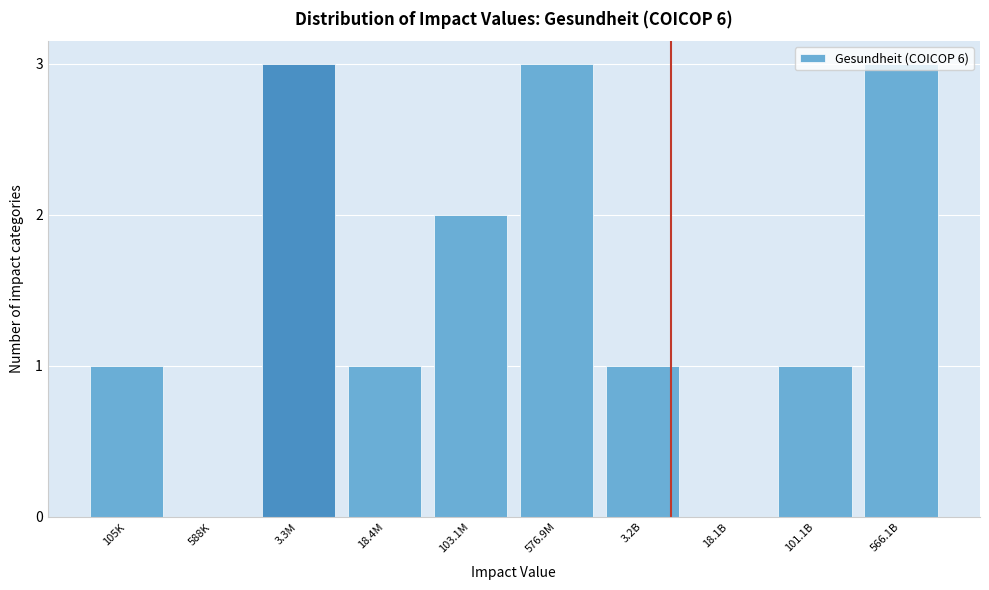

What is the maximum value shown in the chart?

3